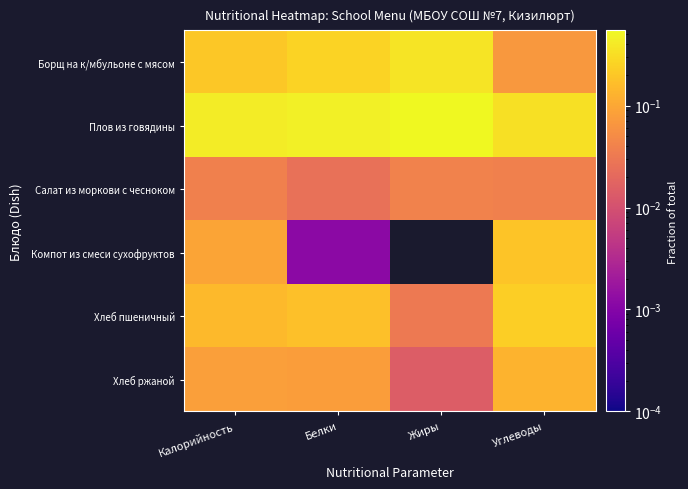

What is the maximum value shown in the chart?

0.5